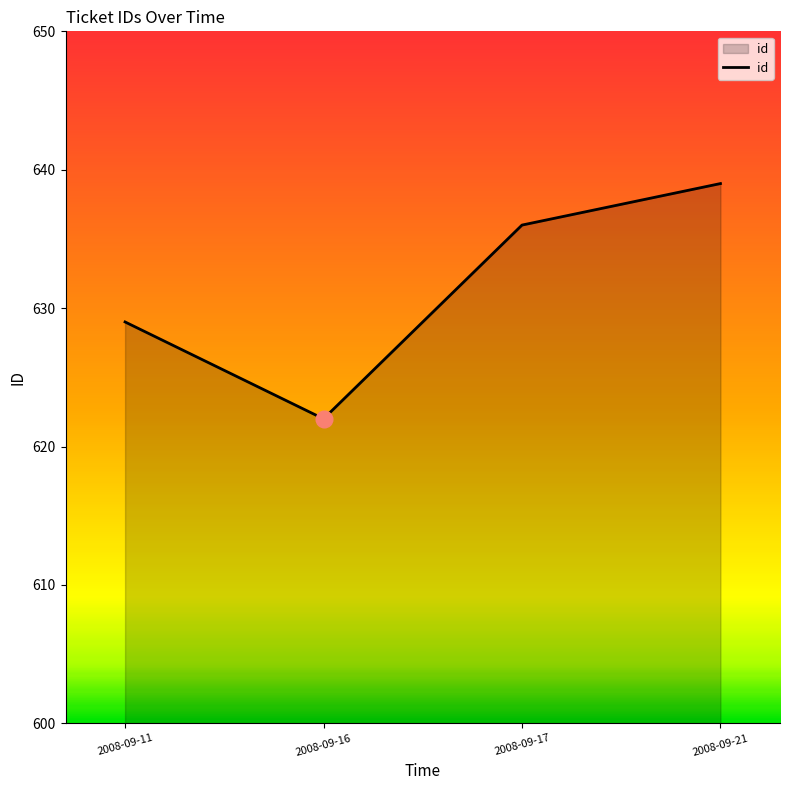

List the labels in order of value, smallest first.

2008-09-16, 2008-09-11, 2008-09-17, 2008-09-21